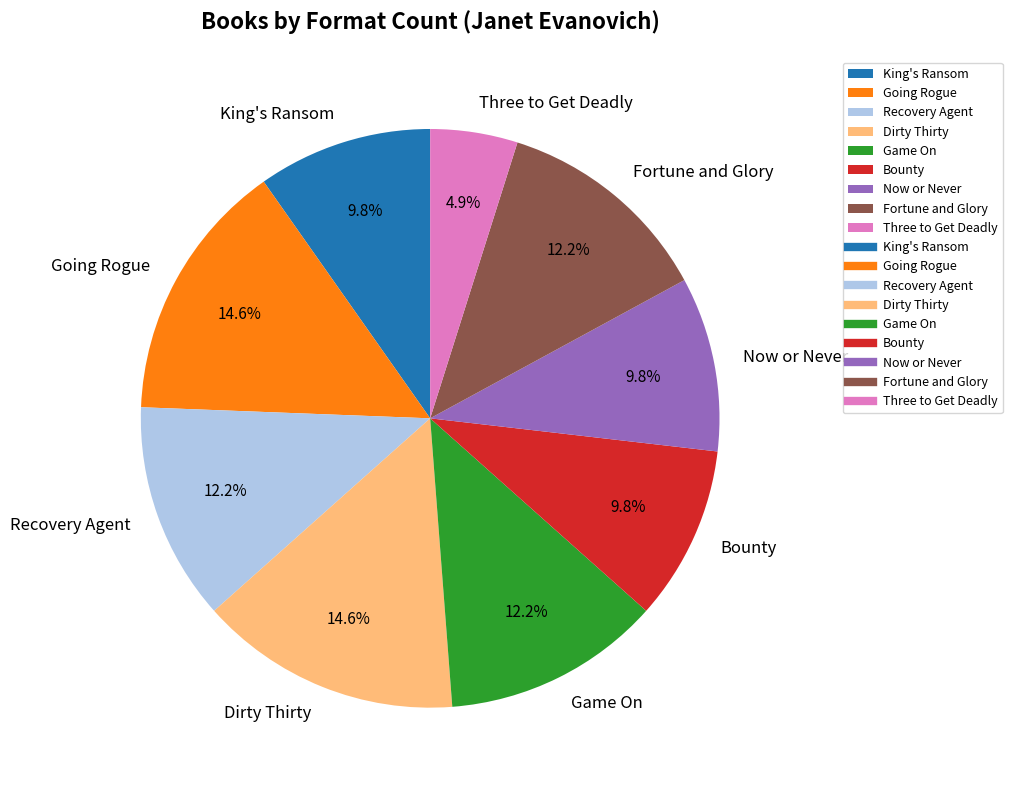

Combined, do Game On and Going Rogue account for over 50%?

No